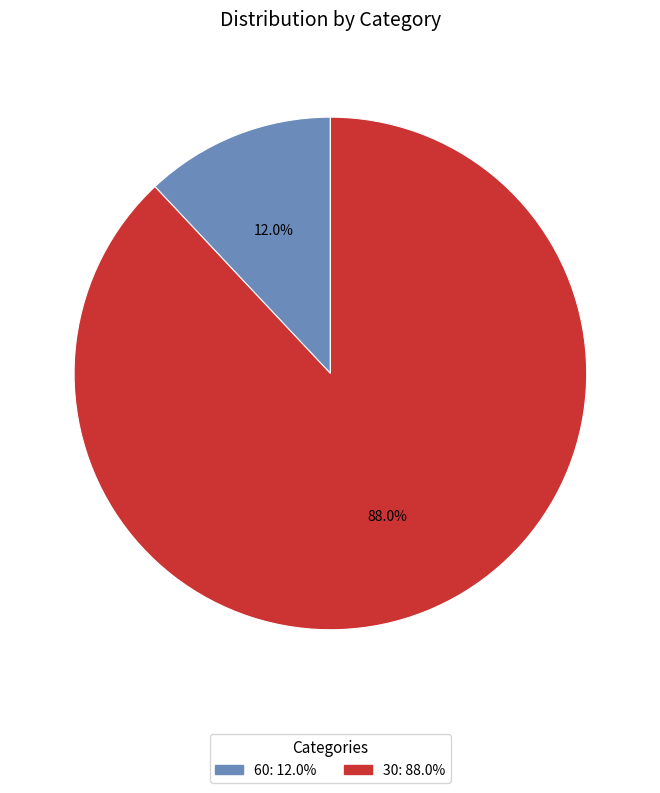

To the nearest percent, what portion does 60 represent?

12%